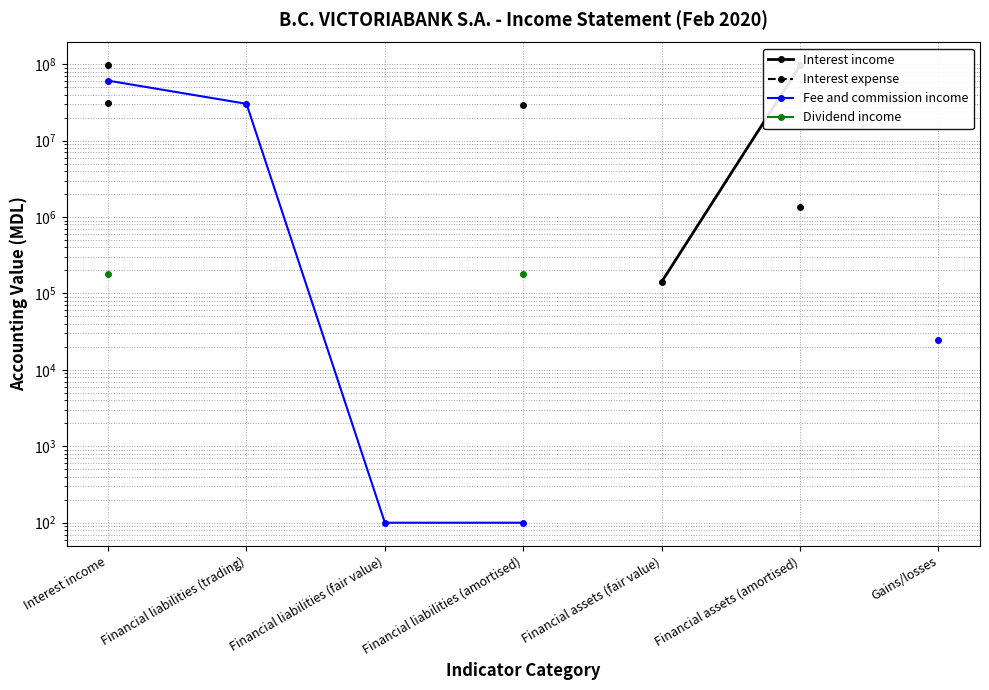

Rank the series by their maximum value, from highest to lowest.

Interest income, Fee and commission income, Interest expense, Dividend income